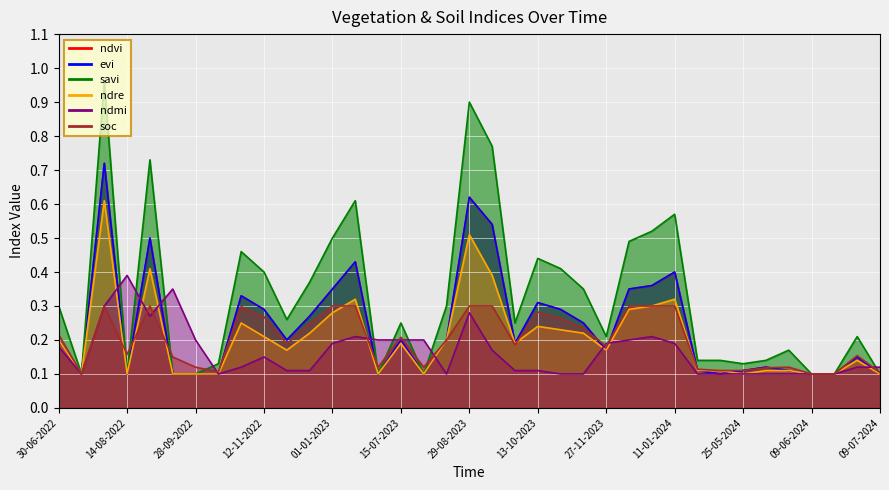

Reading left to right, transcribe all the data shown in this chart.

ndvi: 30-06-2022=0.2	15-07-2022=0.1	30-07-2022=0.7	14-08-2022=0.1	29-08-2022=0.5	13-09-2022=0.1	28-09-2022=0.1	13-10-2022=0.1	28-10-2022=0.3	12-11-2022=0.3	27-11-2022=0.2	12-12-2022=0.3	01-01-2023=0.3	11-01-2023=0.4	30-06-2023=0.1	15-07-2023=0.2	30-07-2023=0.1	14-08-2023=0.2	29-08-2023=0.6	13-09-2023=0.5	28-09-2023=0.2	13-10-2023=0.3	28-10-2023=0.3	12-11-2023=0.2	27-11-2023=0.2	12-12-2023=0.3	01-01-2024=0.4	11-01-2024=0.4	15-05-2024=0.1	20-05-2024=0.1	25-05-2024=0.1	30-05-2024=0.1	04-06-2024=0.1	09-06-2024=0.1	14-06-2024=0.1	19-06-2024=0.1	09-07-2024=0.1
evi: 30-06-2022=0.2	15-07-2022=0.1	30-07-2022=0.7	14-08-2022=0.1	29-08-2022=0.5	13-09-2022=0.1	28-09-2022=0.1	13-10-2022=0.1	28-10-2022=0.3	12-11-2022=0.3	27-11-2022=0.2	12-12-2022=0.3	01-01-2023=0.3	11-01-2023=0.4	30-06-2023=0.1	15-07-2023=0.2	30-07-2023=0.1	14-08-2023=0.2	29-08-2023=0.6	13-09-2023=0.5	28-09-2023=0.2	13-10-2023=0.3	28-10-2023=0.3	12-11-2023=0.2	27-11-2023=0.2	12-12-2023=0.3	01-01-2024=0.4	11-01-2024=0.4	15-05-2024=0.1	20-05-2024=0.1	25-05-2024=0.1	30-05-2024=0.1	04-06-2024=0.1	09-06-2024=0.1	14-06-2024=0.1	19-06-2024=0.1	09-07-2024=0.1
savi: 30-06-2022=0.3	15-07-2022=0.1	30-07-2022=1.0	14-08-2022=0.1	29-08-2022=0.7	13-09-2022=0.1	28-09-2022=0.1	13-10-2022=0.1	28-10-2022=0.5	12-11-2022=0.4	27-11-2022=0.3	12-12-2022=0.4	01-01-2023=0.5	11-01-2023=0.6	30-06-2023=0.1	15-07-2023=0.2	30-07-2023=0.1	14-08-2023=0.3	29-08-2023=0.9	13-09-2023=0.8	28-09-2023=0.2	13-10-2023=0.4	28-10-2023=0.4	12-11-2023=0.3	27-11-2023=0.2	12-12-2023=0.5	01-01-2024=0.5	11-01-2024=0.6	15-05-2024=0.1	20-05-2024=0.1	25-05-2024=0.1	30-05-2024=0.1	04-06-2024=0.2	09-06-2024=0.1	14-06-2024=0.1	19-06-2024=0.2	09-07-2024=0.1
ndre: 30-06-2022=0.2	15-07-2022=0.1	30-07-2022=0.6	14-08-2022=0.1	29-08-2022=0.4	13-09-2022=0.1	28-09-2022=0.1	13-10-2022=0.1	28-10-2022=0.2	12-11-2022=0.2	27-11-2022=0.2	12-12-2022=0.2	01-01-2023=0.3	11-01-2023=0.3	30-06-2023=0.1	15-07-2023=0.2	30-07-2023=0.1	14-08-2023=0.2	29-08-2023=0.5	13-09-2023=0.4	28-09-2023=0.2	13-10-2023=0.2	28-10-2023=0.2	12-11-2023=0.2	27-11-2023=0.2	12-12-2023=0.3	01-01-2024=0.3	11-01-2024=0.3	15-05-2024=0.1	20-05-2024=0.1	25-05-2024=0.1	30-05-2024=0.1	04-06-2024=0.1	09-06-2024=0.1	14-06-2024=0.1	19-06-2024=0.1	09-07-2024=0.1
ndmi: 30-06-2022=0.2	15-07-2022=0.1	30-07-2022=0.3	14-08-2022=0.4	29-08-2022=0.3	13-09-2022=0.3	28-09-2022=0.2	13-10-2022=0.1	28-10-2022=0.1	12-11-2022=0.1	27-11-2022=0.1	12-12-2022=0.1	01-01-2023=0.2	11-01-2023=0.2	30-06-2023=0.2	15-07-2023=0.2	30-07-2023=0.2	14-08-2023=0.1	29-08-2023=0.3	13-09-2023=0.2	28-09-2023=0.1	13-10-2023=0.1	28-10-2023=0.1	12-11-2023=0.1	27-11-2023=0.2	12-12-2023=0.2	01-01-2024=0.2	11-01-2024=0.2	15-05-2024=0.1	20-05-2024=0.1	25-05-2024=0.1	30-05-2024=0.1	04-06-2024=0.1	09-06-2024=0.1	14-06-2024=0.1	19-06-2024=0.1	09-07-2024=0.1
soc: 30-06-2022=0.2	15-07-2022=0.1	30-07-2022=0.3	14-08-2022=0.2	29-08-2022=0.3	13-09-2022=0.1	28-09-2022=0.1	13-10-2022=0.1	28-10-2022=0.3	12-11-2022=0.3	27-11-2022=0.2	12-12-2022=0.2	01-01-2023=0.3	11-01-2023=0.3	30-06-2023=0.1	15-07-2023=0.2	30-07-2023=0.1	14-08-2023=0.2	29-08-2023=0.3	13-09-2023=0.3	28-09-2023=0.2	13-10-2023=0.3	28-10-2023=0.3	12-11-2023=0.2	27-11-2023=0.2	12-12-2023=0.3	01-01-2024=0.3	11-01-2024=0.3	15-05-2024=0.1	20-05-2024=0.1	25-05-2024=0.1	30-05-2024=0.1	04-06-2024=0.1	09-06-2024=0.1	14-06-2024=0.1	19-06-2024=0.2	09-07-2024=0.1